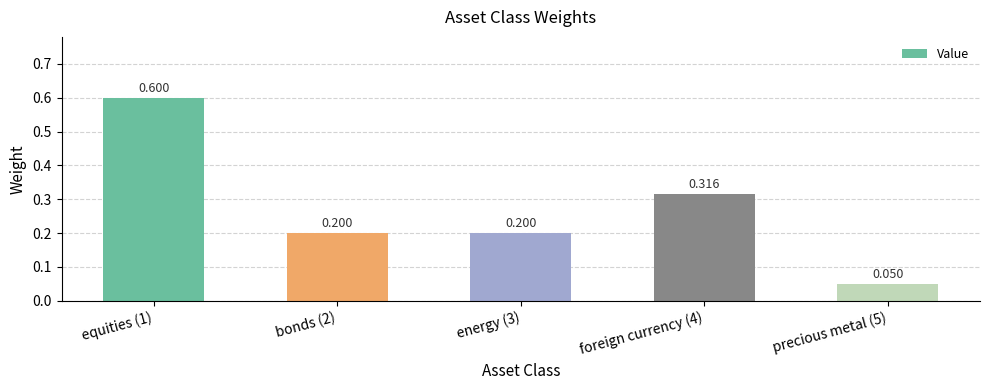

How many bars are there in total?

5